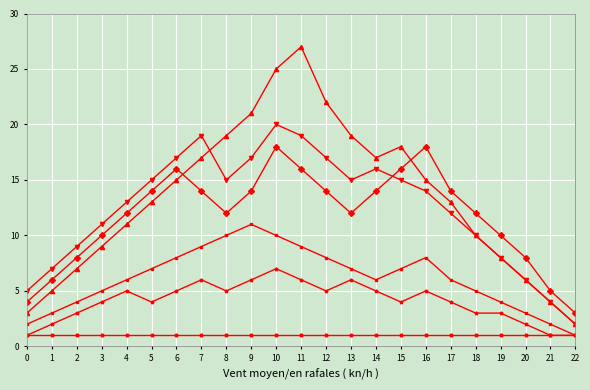

Which category has the highest value across all series?

11